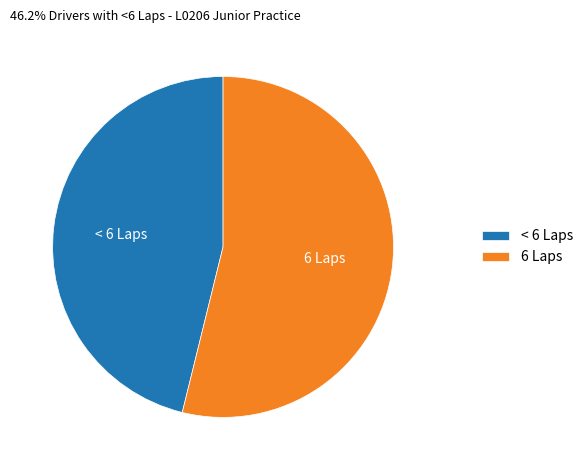

Does any single category account for the majority?

Yes